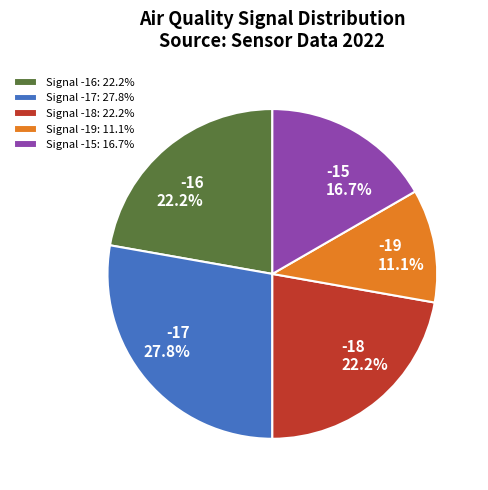

To the nearest percent, what portion does -17 represent?

28%